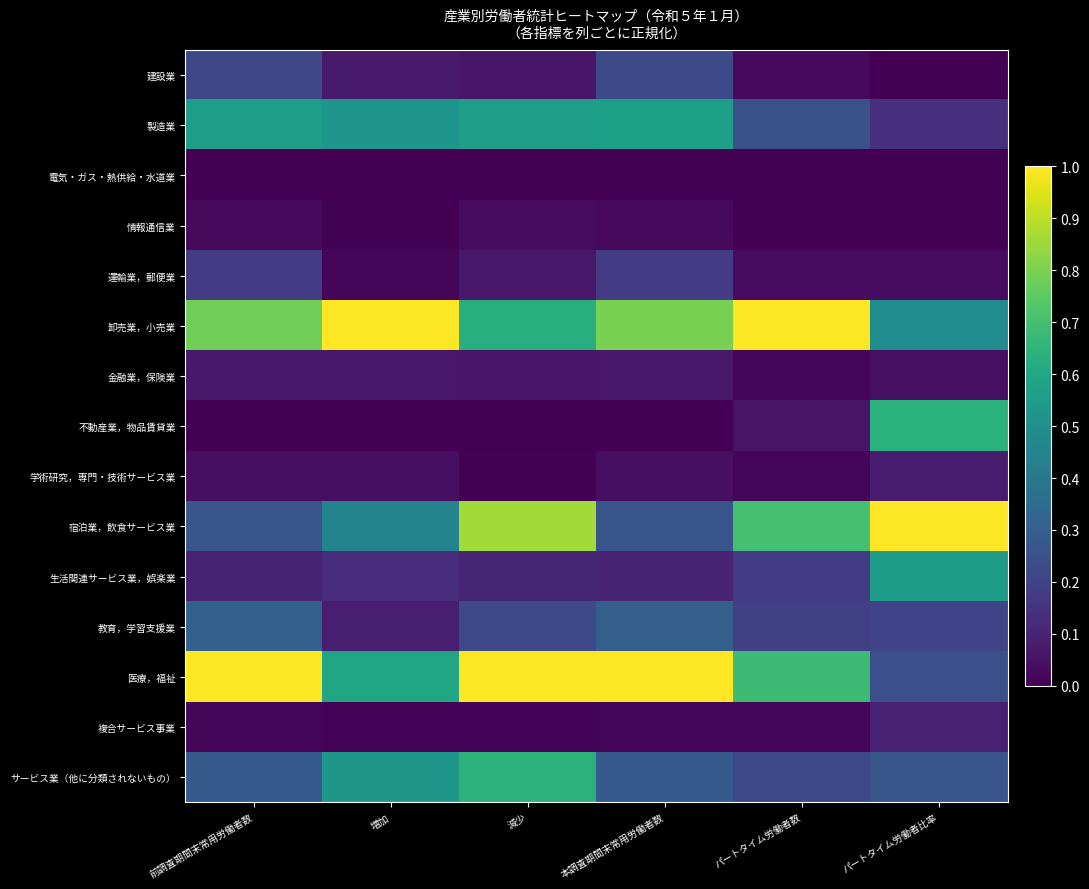

What is the total value across all series at パートタイム労働者比率?

3.8